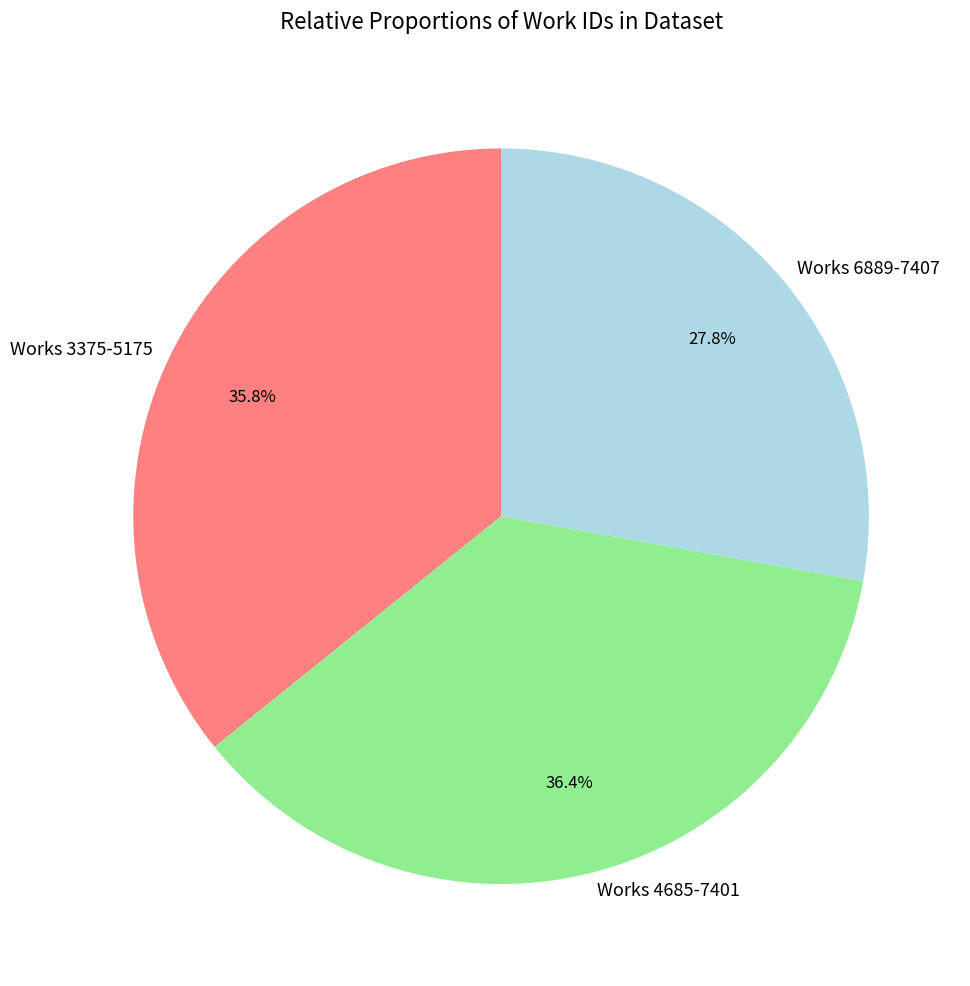

Which category has the biggest portion of the pie?

Works 4685-7401